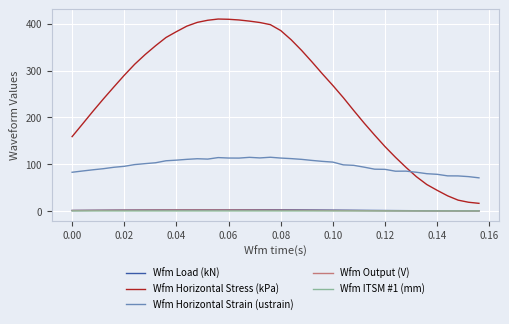

Which series has the largest total across all categories?

Wfm Horizontal Stress (kPa)